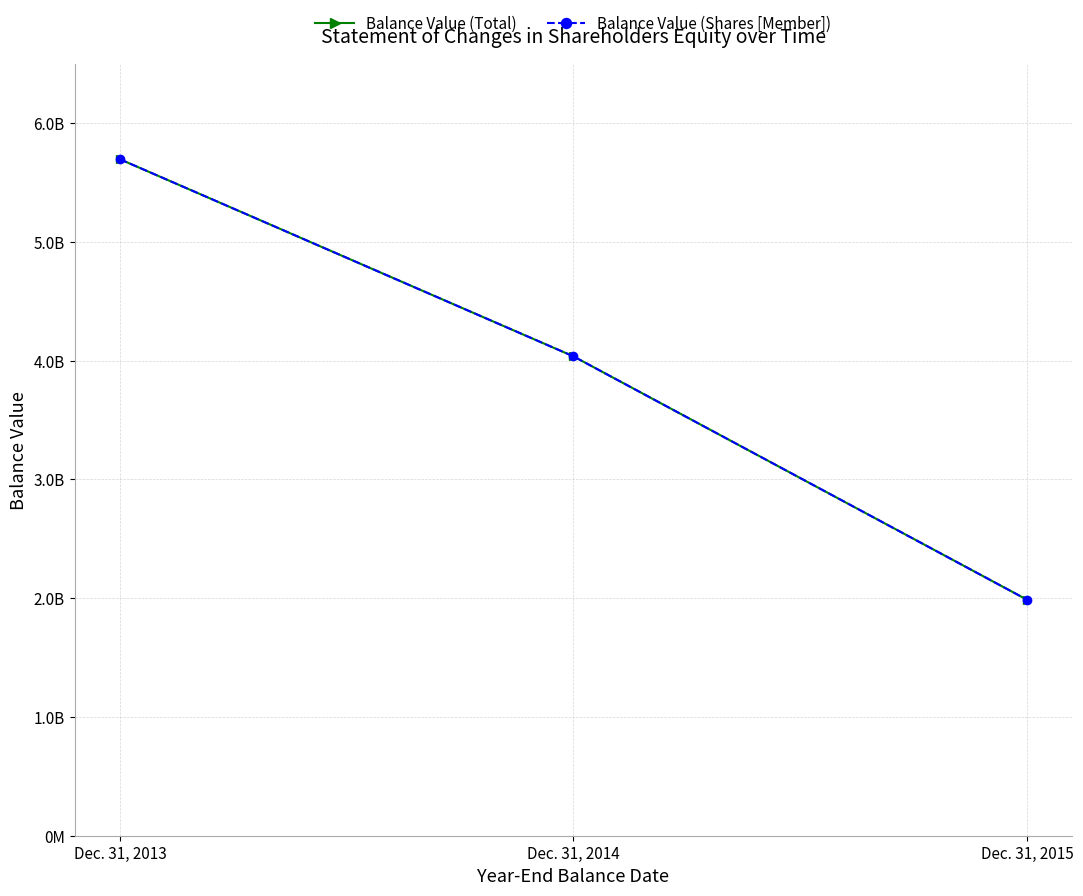

Does the chart have visible grid lines?

Yes